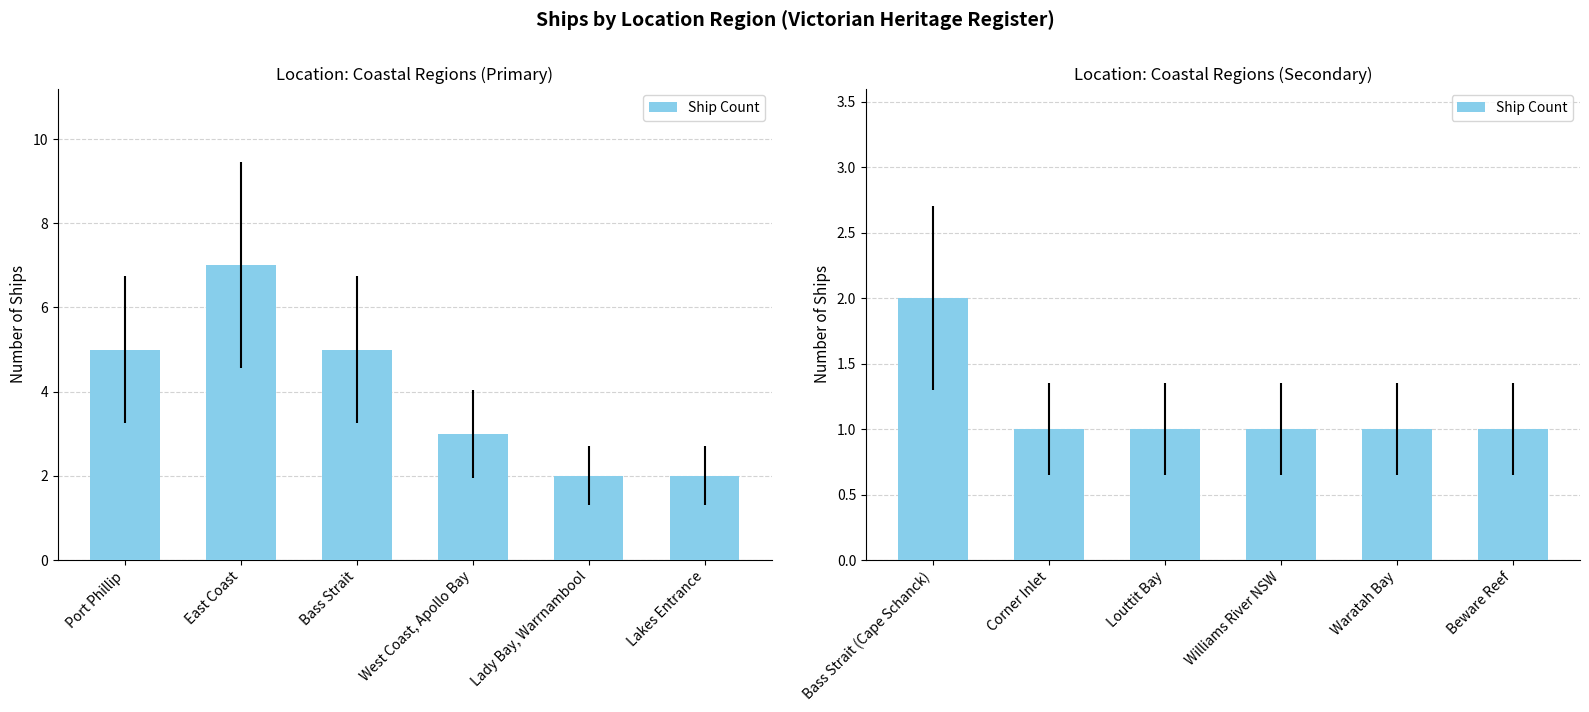

The value at Louttit Bay is 2. True or false?

False